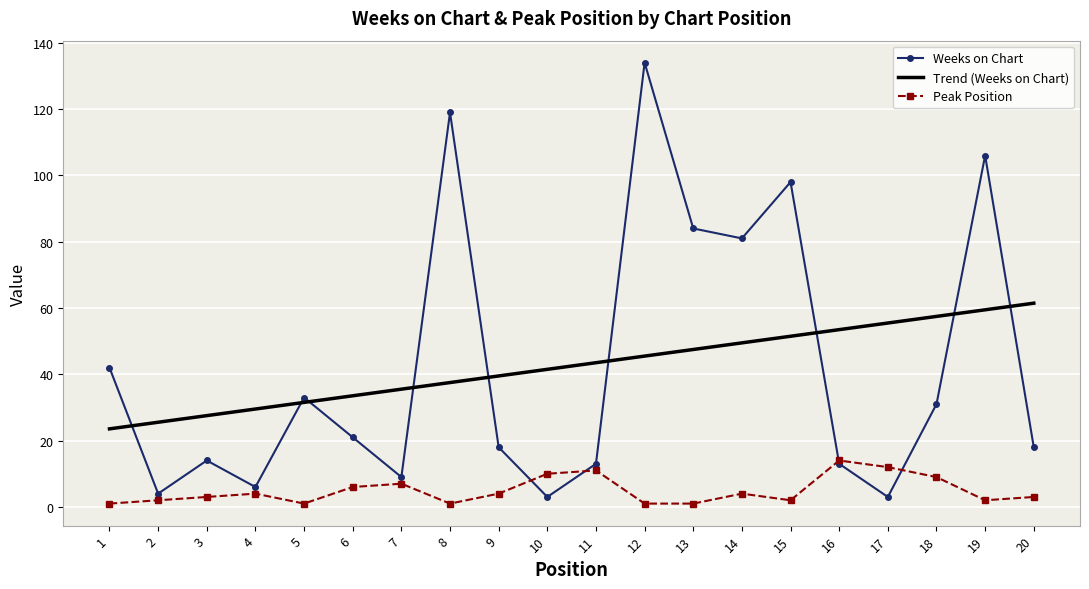

Where does the Weeks on Chart series first go above 21?

1